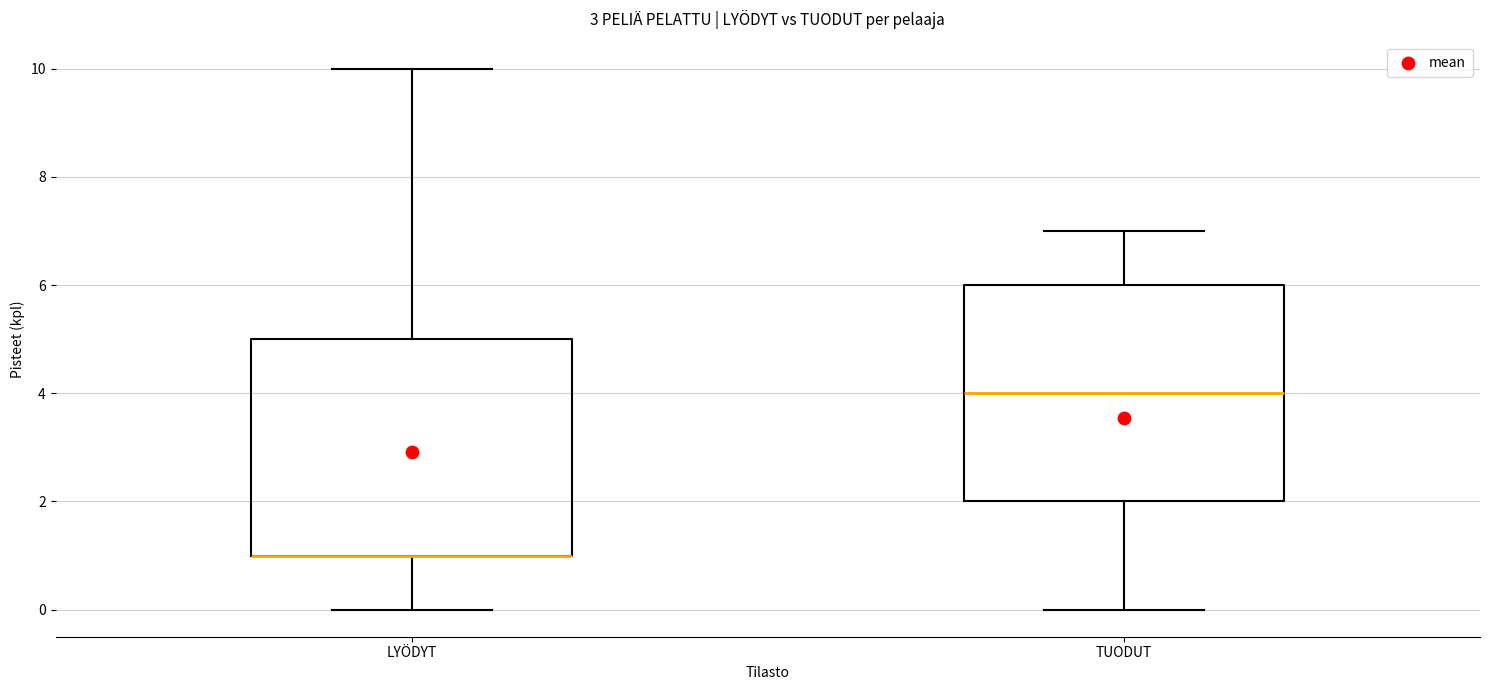

Reading left to right, read every box against the y-axis: the position of its median line, the range the box covers, and the ends of its whiskers. The values are not printed on the chart, so give them approximately, as read against the axis.

LYÖDYT: median 1 (drawn on the box's lower edge), box 1 to 5, whiskers 0 to 10
TUODUT: median 4, box 2 to 6, whiskers 0 to 7